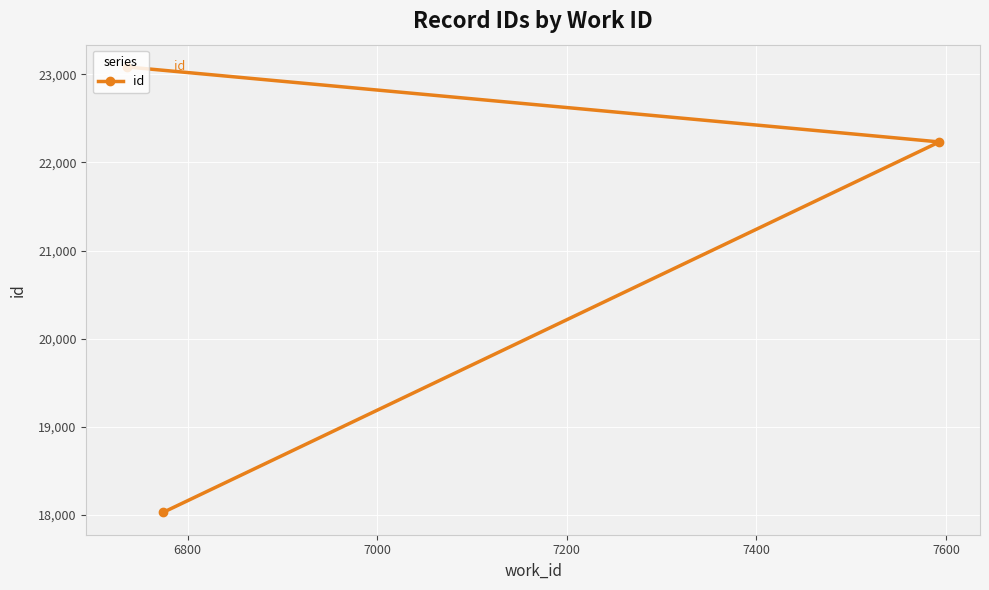

What is the value of the 3rd point from the left?

22233